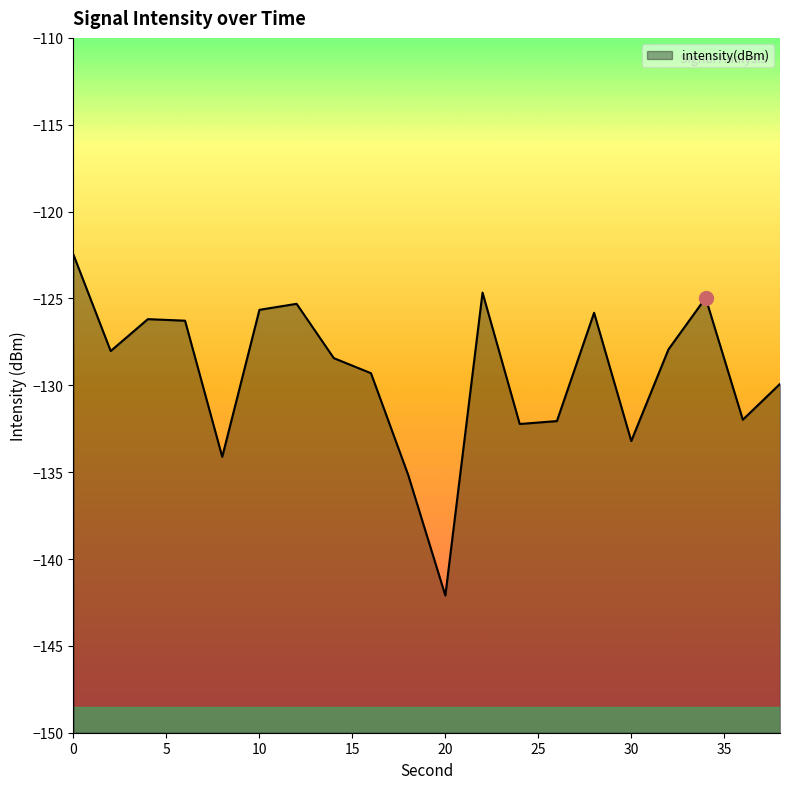

Reading left to right, list all the values displayed in this chart.

-122.5	-128.0	-126.2	-126.3	-134.1	-125.7	-125.3	-128.4	-129.3	-135.2	-142.1	-124.7	-132.2	-132.1	-125.8	-133.2	-127.9	-125.0	-132.0	-129.9